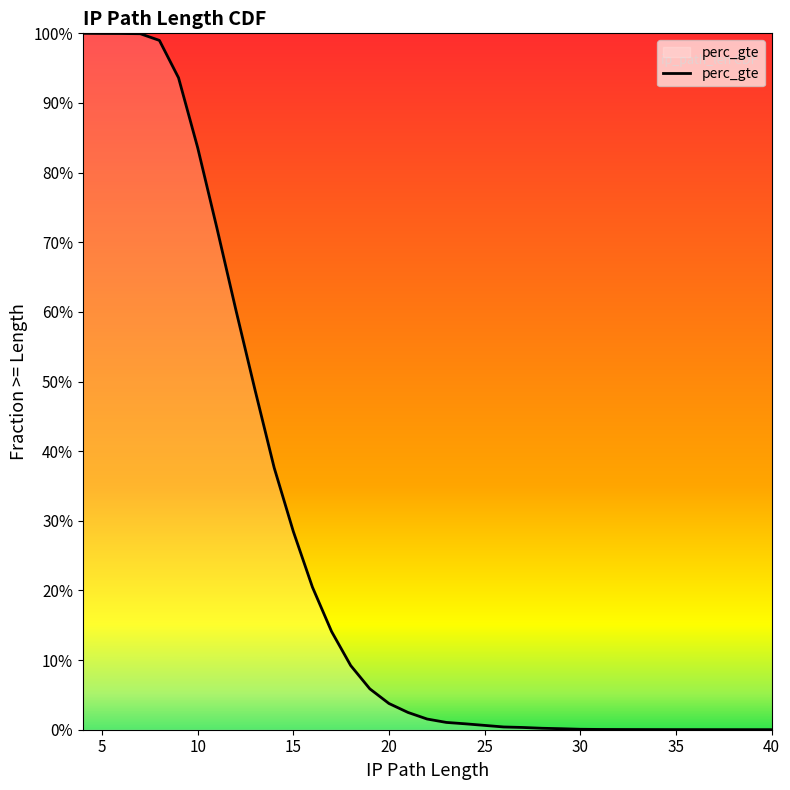

The chart shows a value of 1.0 at 8. True or false?

True